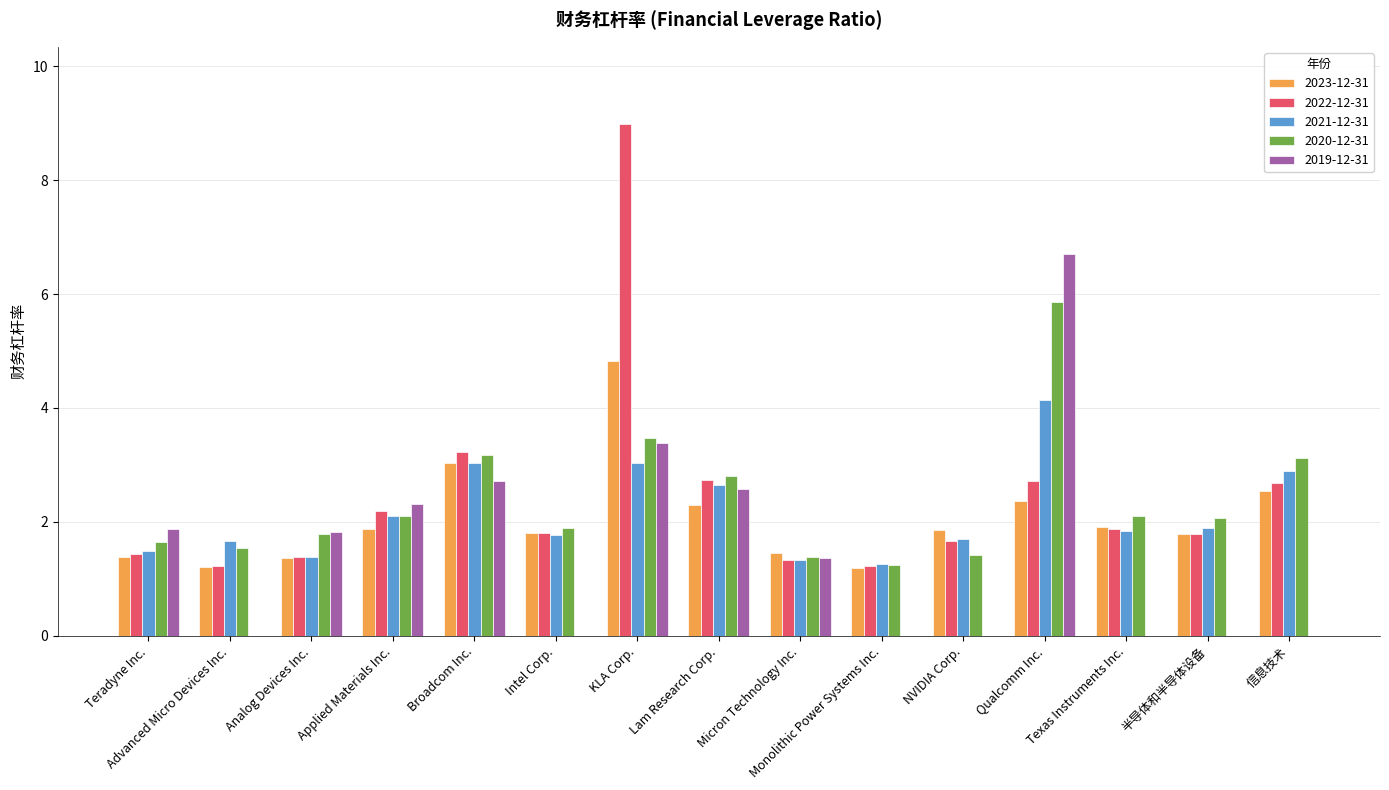

At which category is the sum across all series the highest?

KLA Corp.